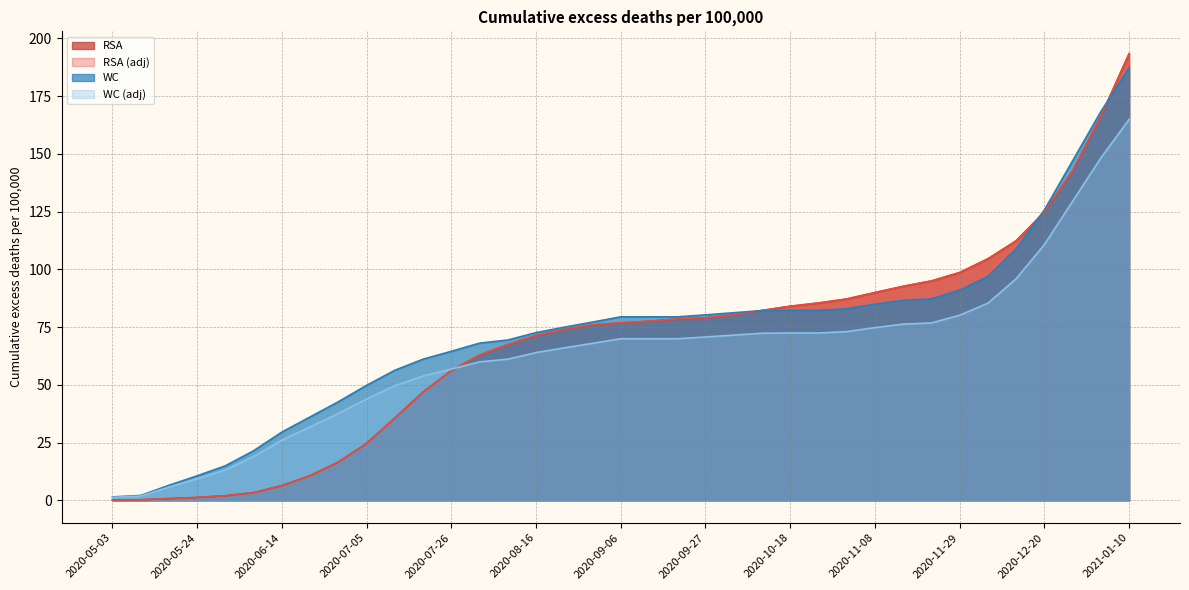

Does the chart have visible grid lines?

Yes